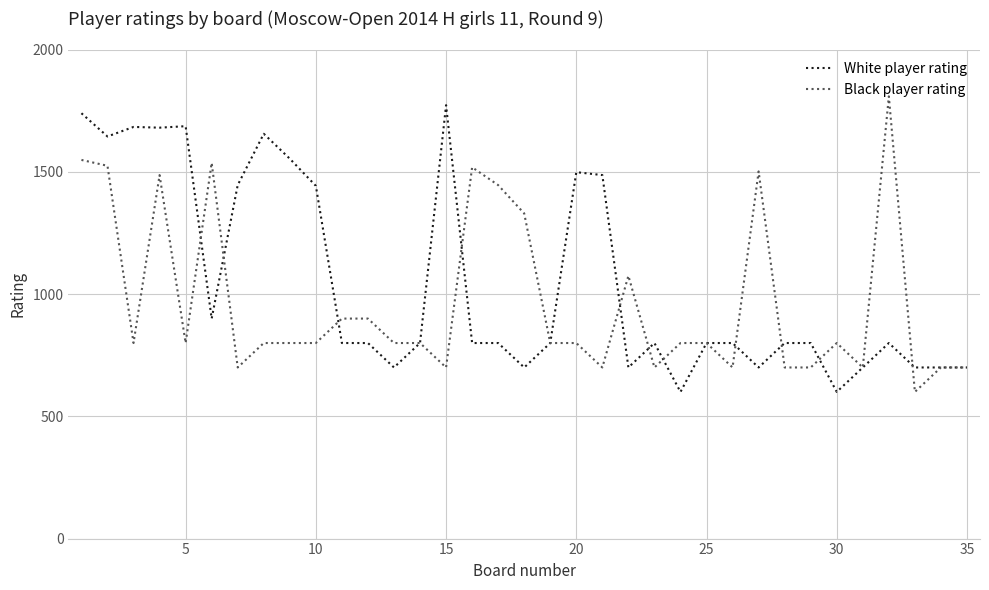

How many series are shown in this chart?

2